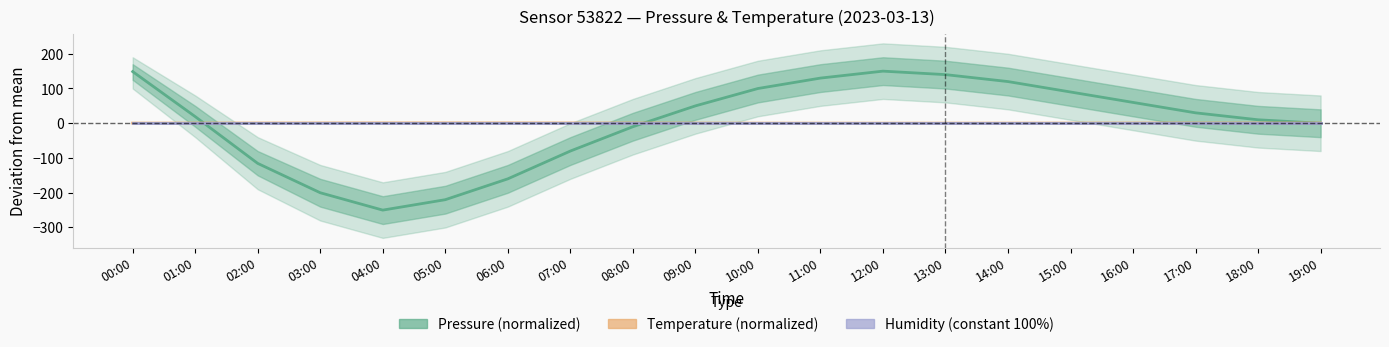

Where does the Pressure (normalized) series first go above 29?

00:00